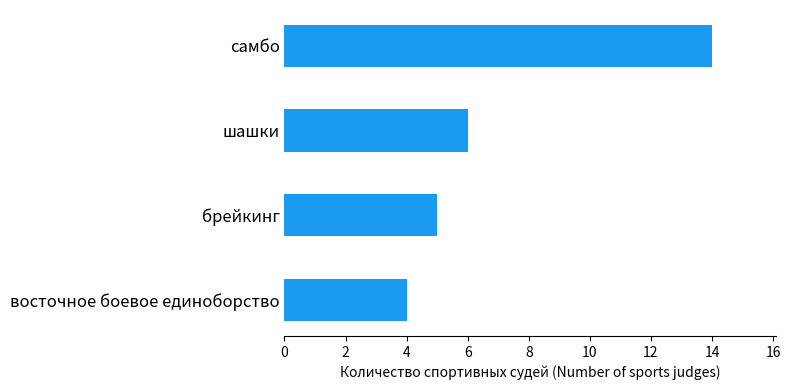

Are the bars horizontal?

Yes